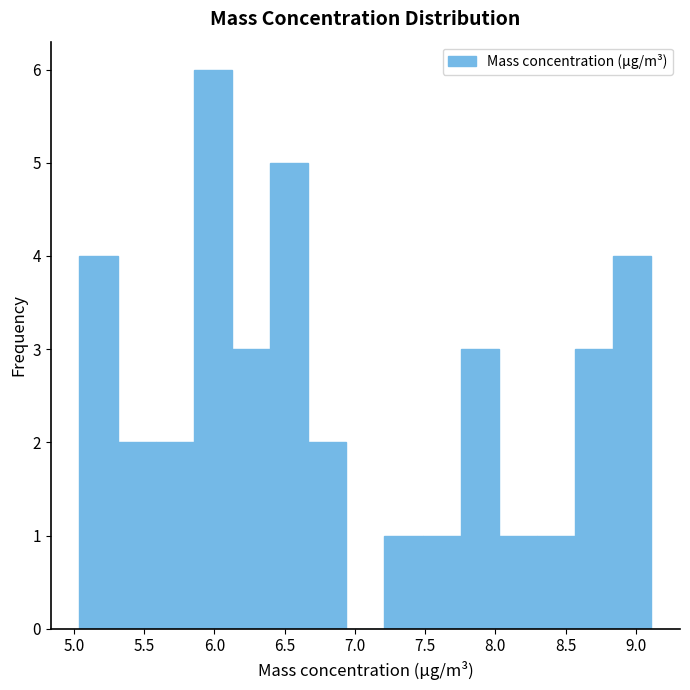

How tall is the bar that spans 5.30 to 5.60 on the x-axis? Neither the bar edges nor the heights are printed on the chart, so give them approximately, as read against the axes.

2